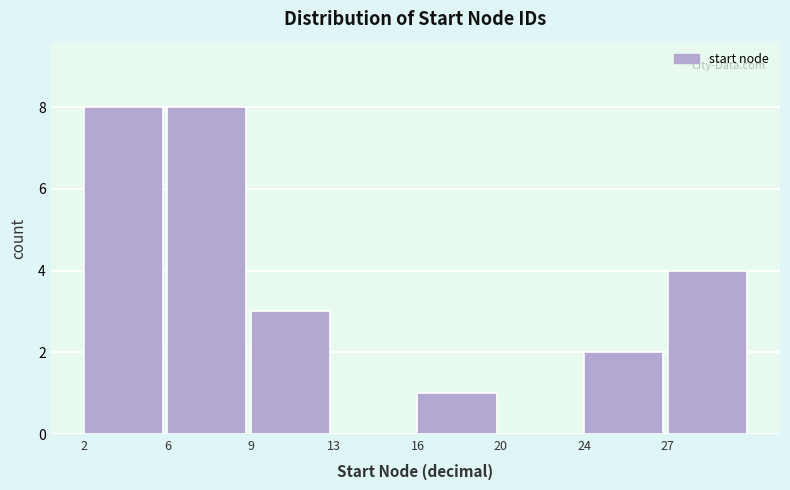

Reading left to right, what are all the values shown in this chart?

2=8	6=8	9=3	13=0	16=1	20=0	24=2	27=4